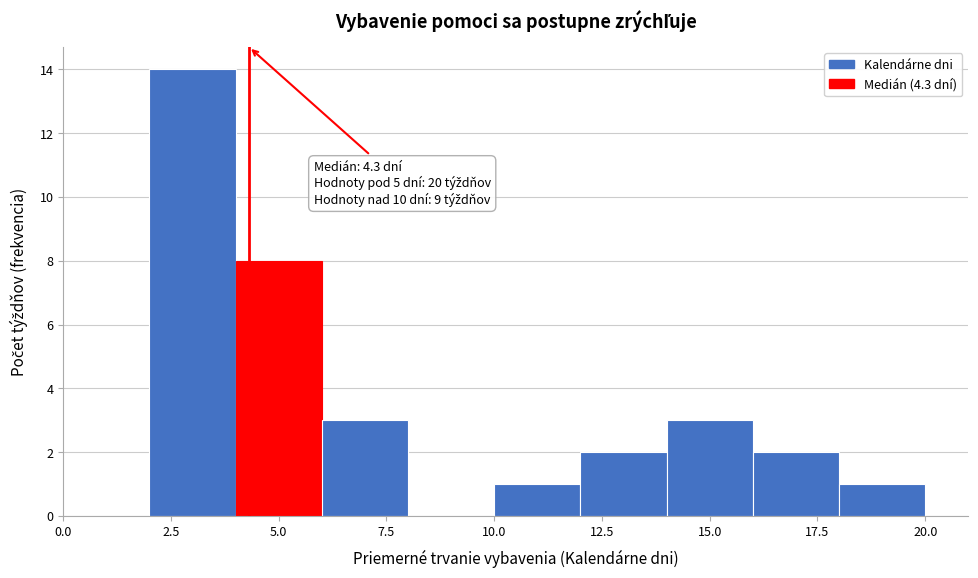

Which range on the x-axis has the tallest bar?

2 to 4